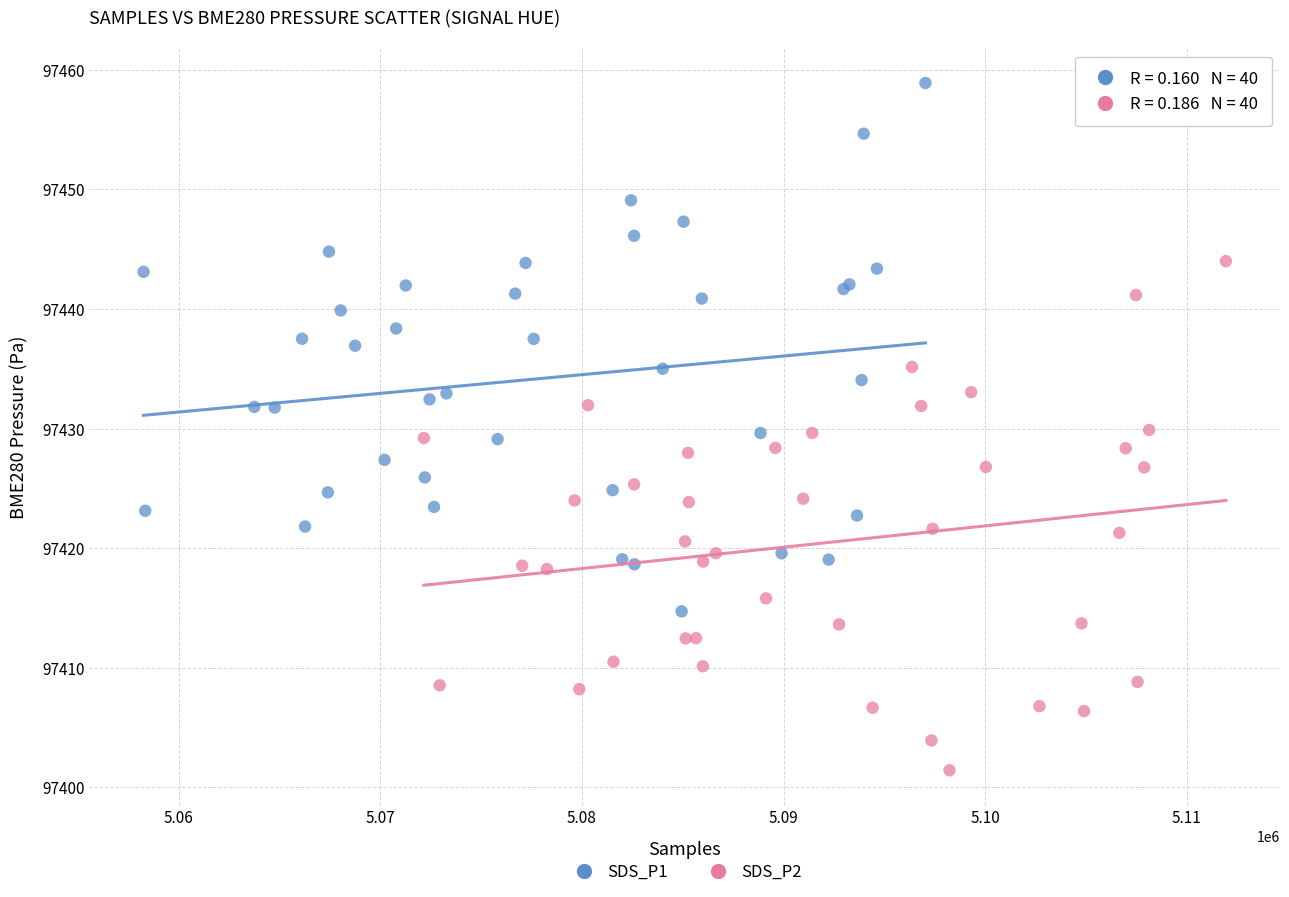

Which series reaches the minimum Y coordinate?

SDS_P2